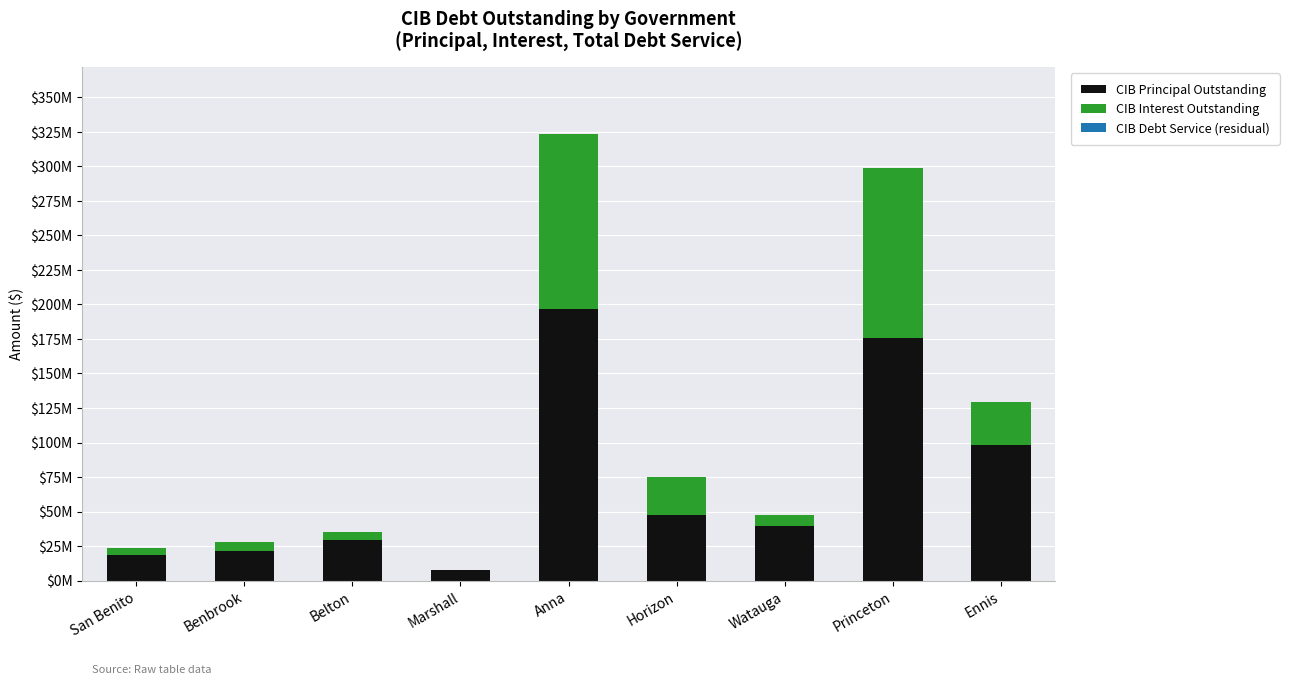

What position from the right is Watauga?

3